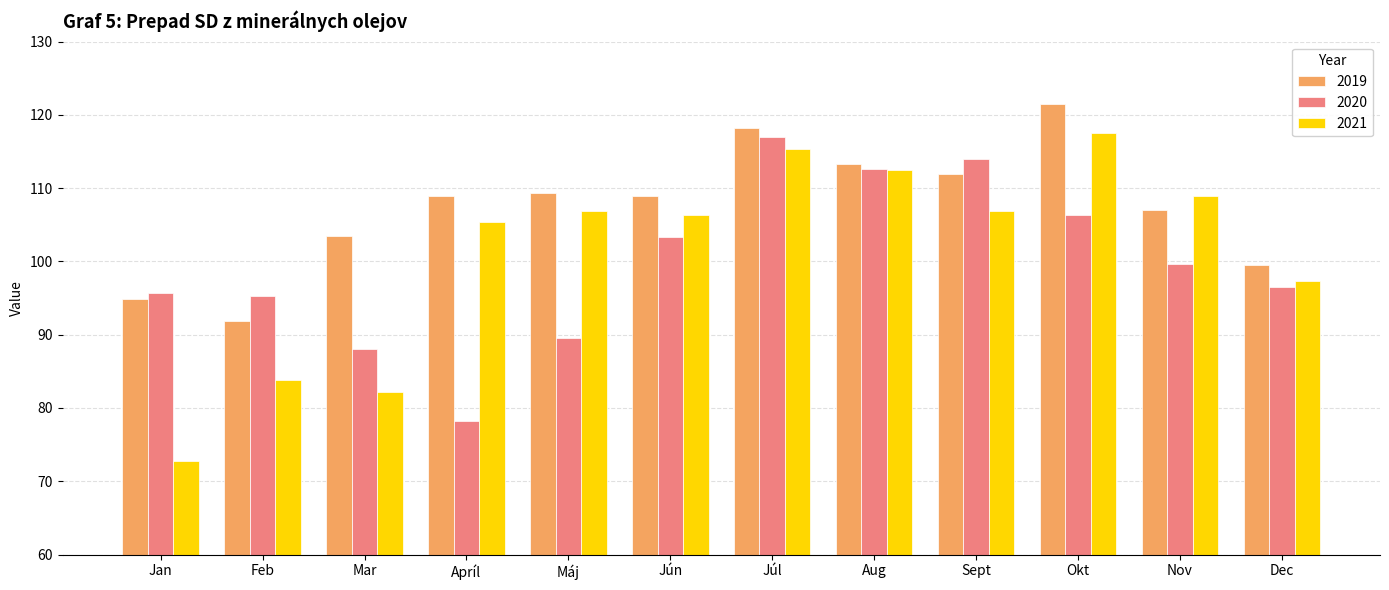

At which label does 2021 reach its minimum?

Jan